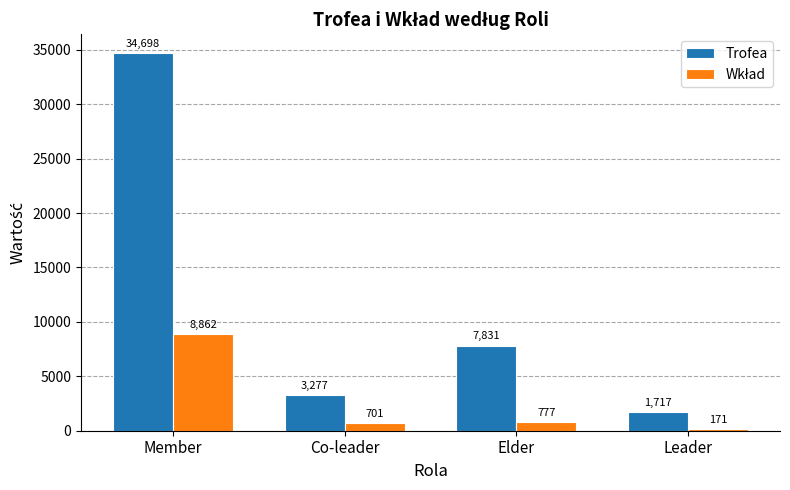

What is the label of the 1st bar from the right?

Leader